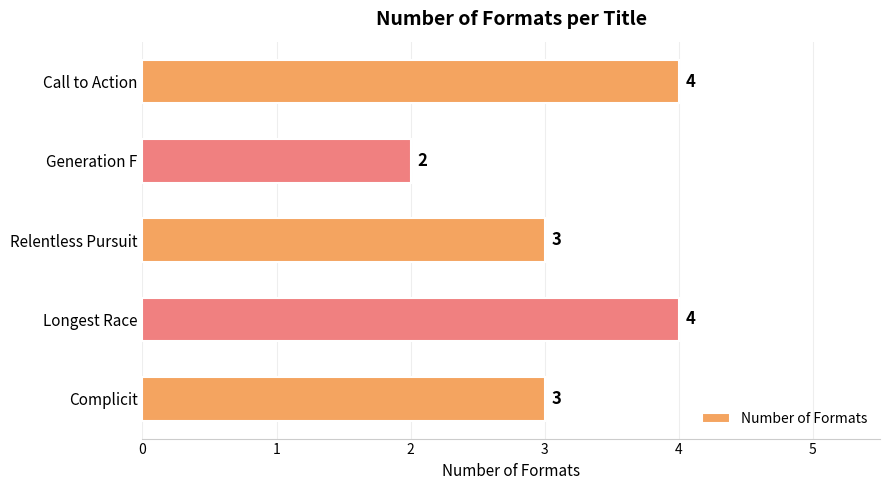

True or false: the data shows 5 at Relentless Pursuit.

False